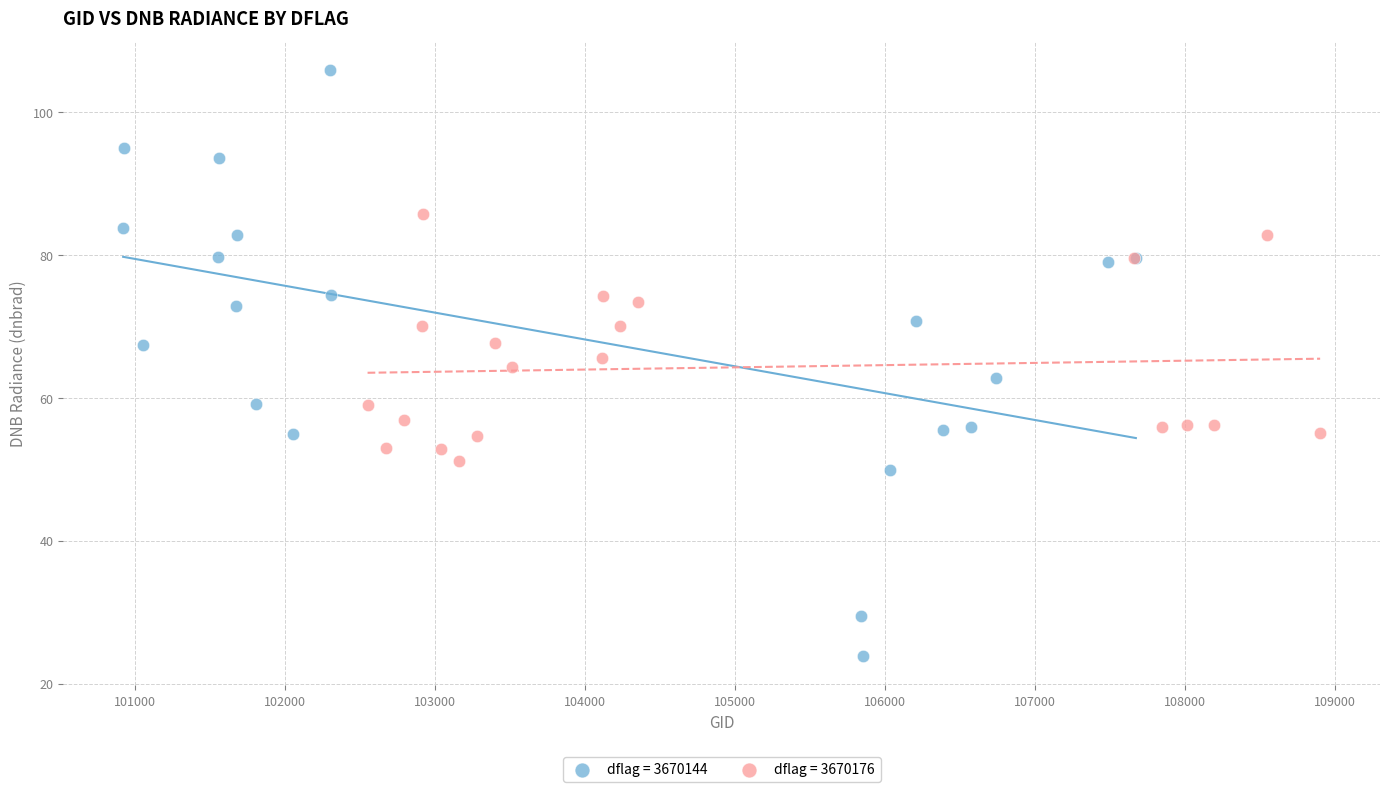

Which series contains the highest Y value?

dflag = 3670144